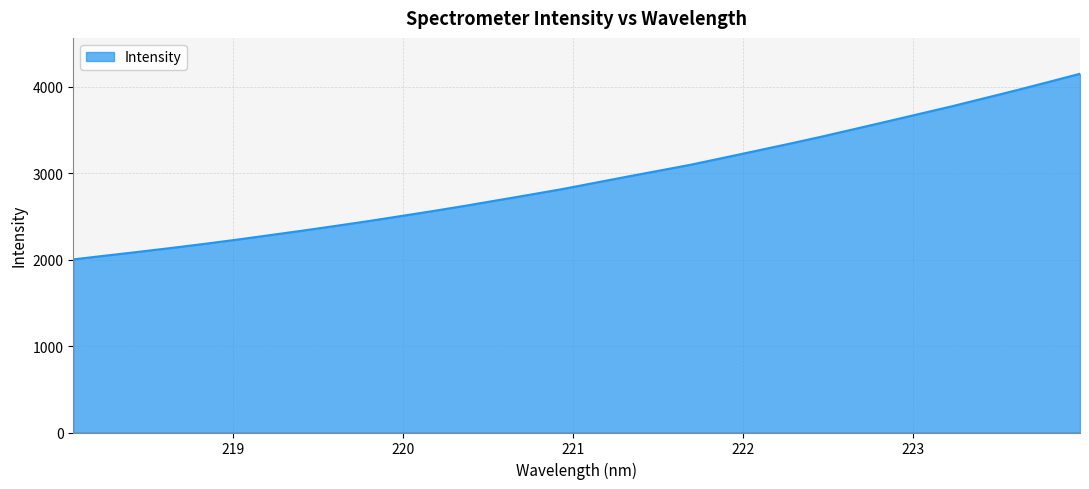

What is the maximum value shown in the chart?

4150.8